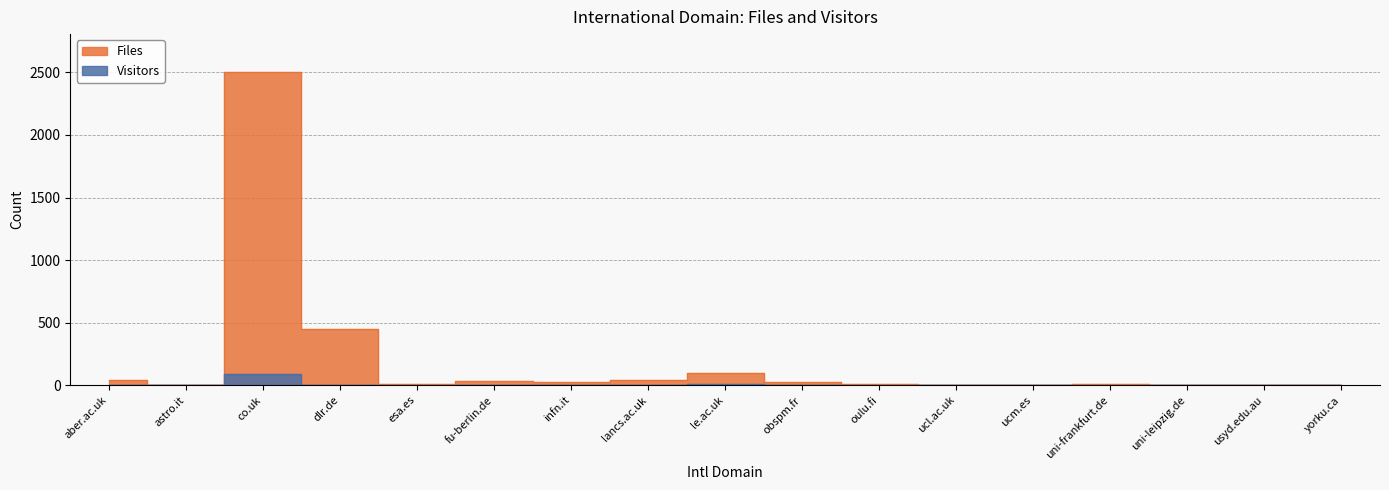

What is the sum of the Files values at ucl.ac.uk and lancs.ac.uk?

42